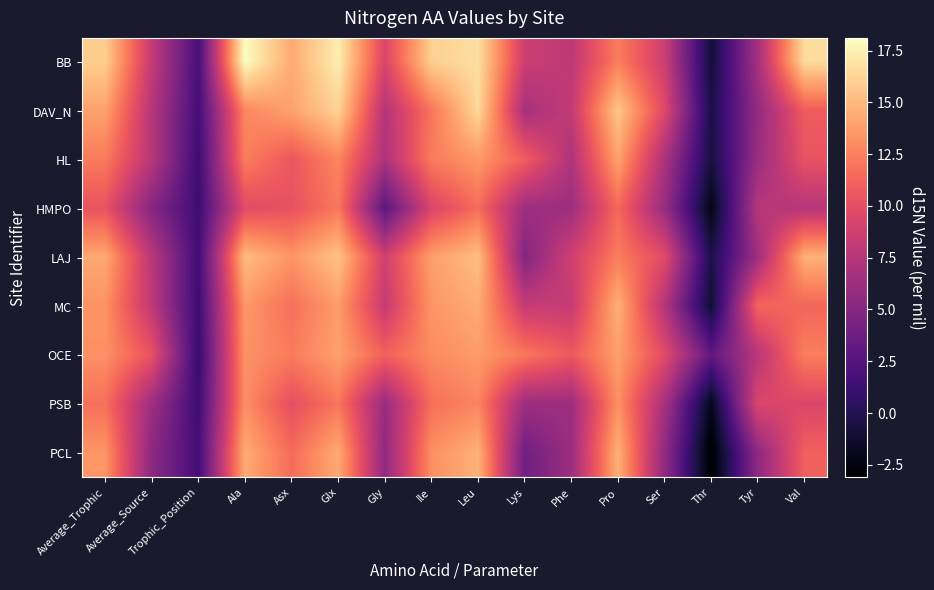

What is the total value across all series at Tyr?

66.2